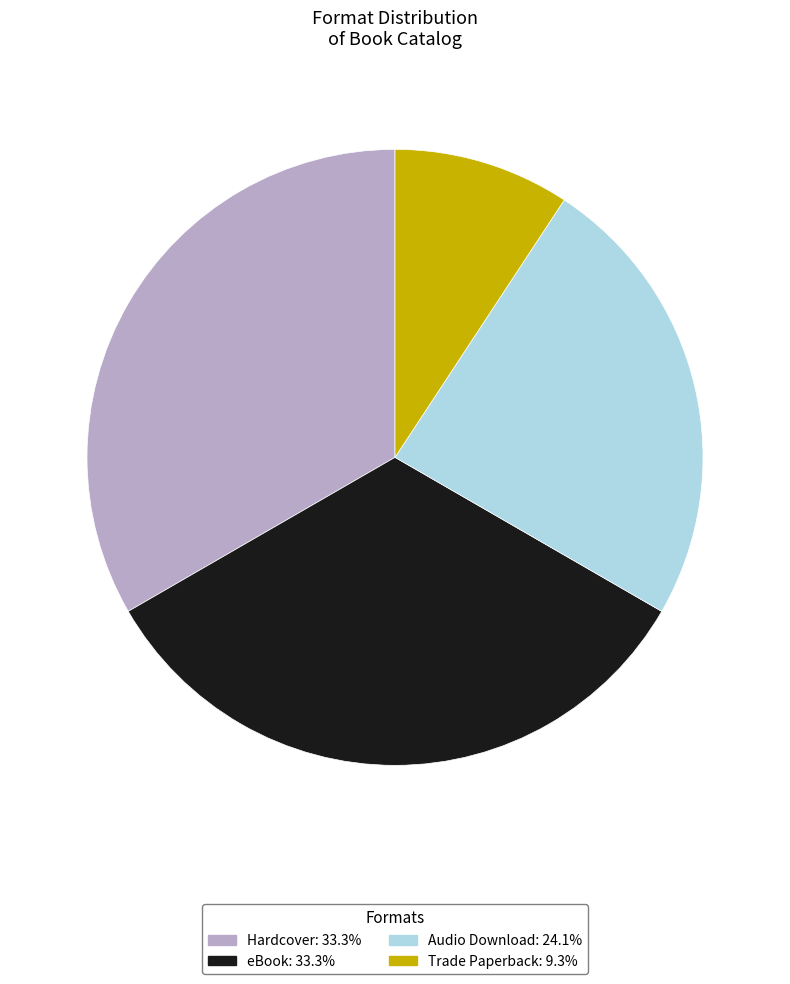

The Trade Paperback slice represents 21% of the pie. True or false?

False